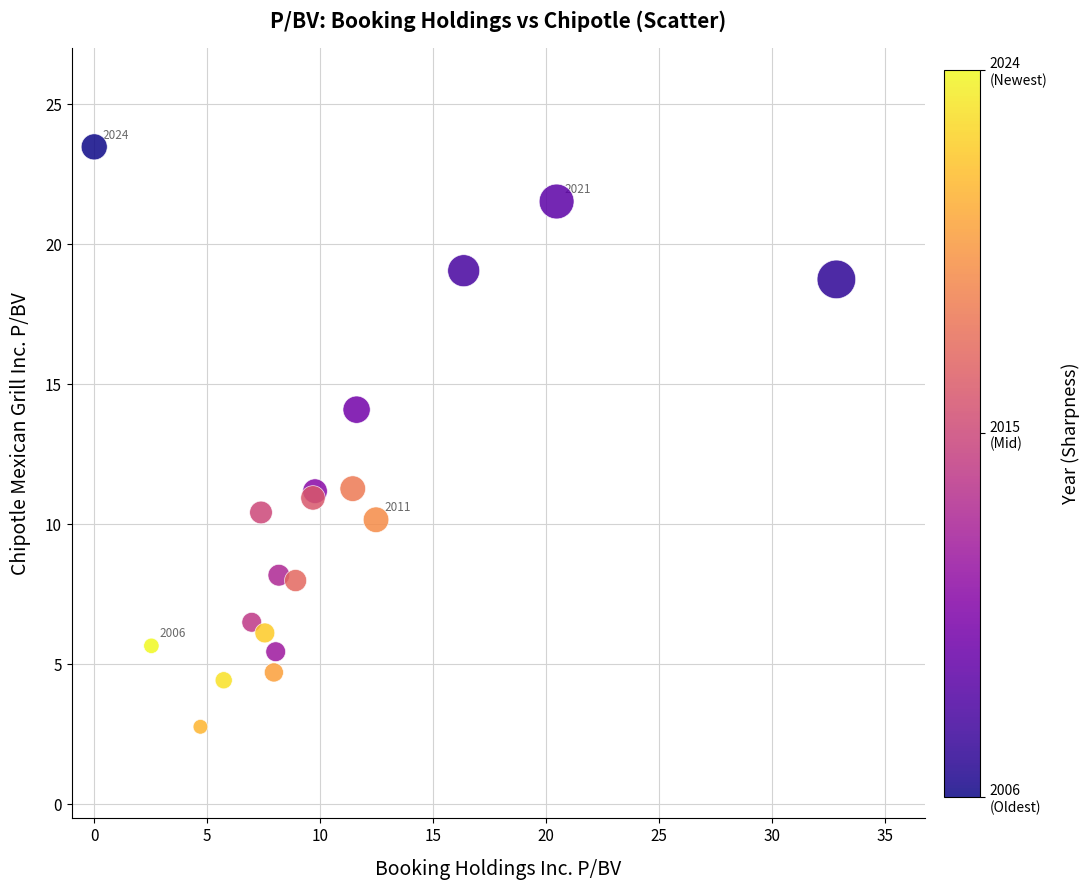

What Y value in the scatter plot is closest to 13?

14.1